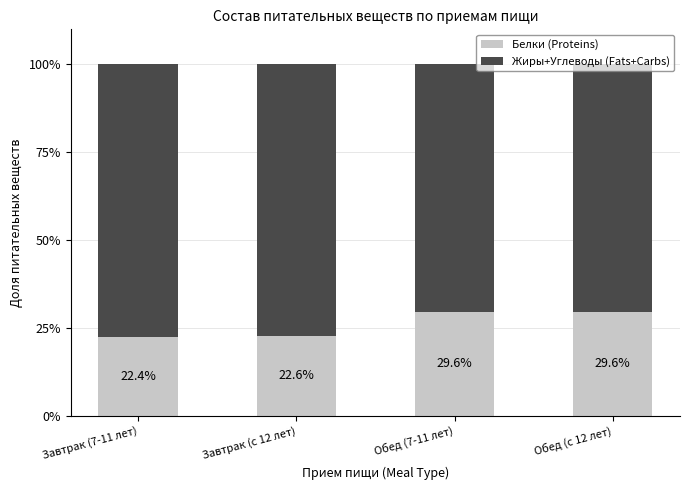

True or false: Белки (Proteins) has a value of 29.6 at Обед (с 12 лет).

True